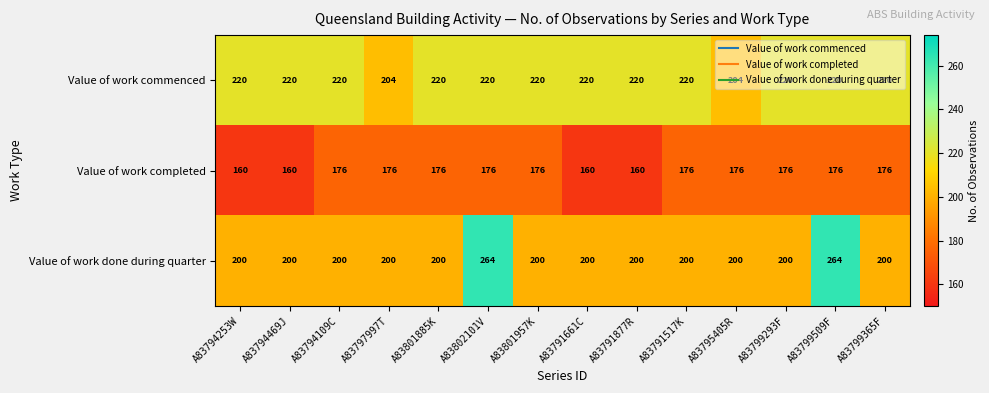

Which series changed the most between A83794469J and A83799365F?

Value of work completed